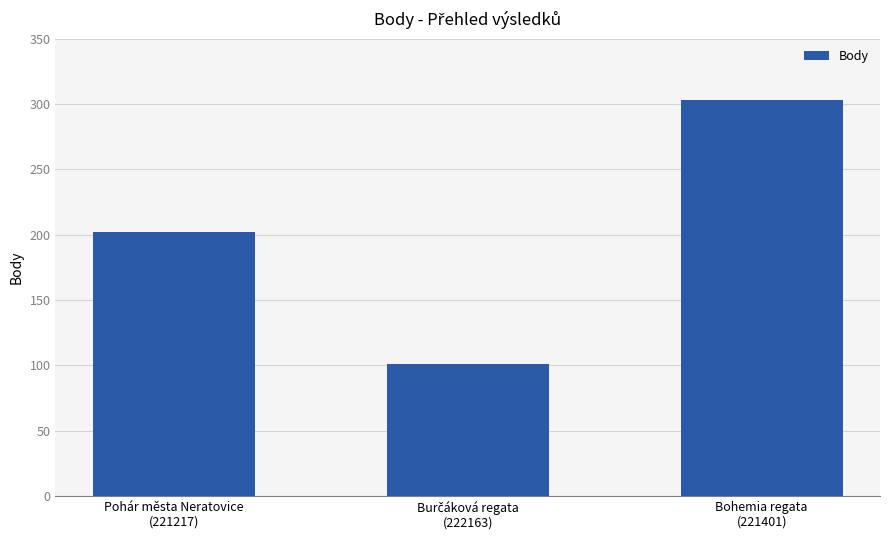

How many data points are less than 202?

1